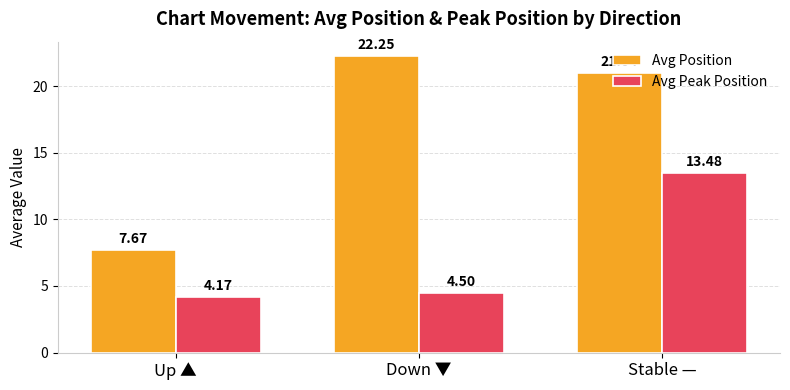

The value of Avg Peak Position at Down ▼ is 4.5. True or false?

True